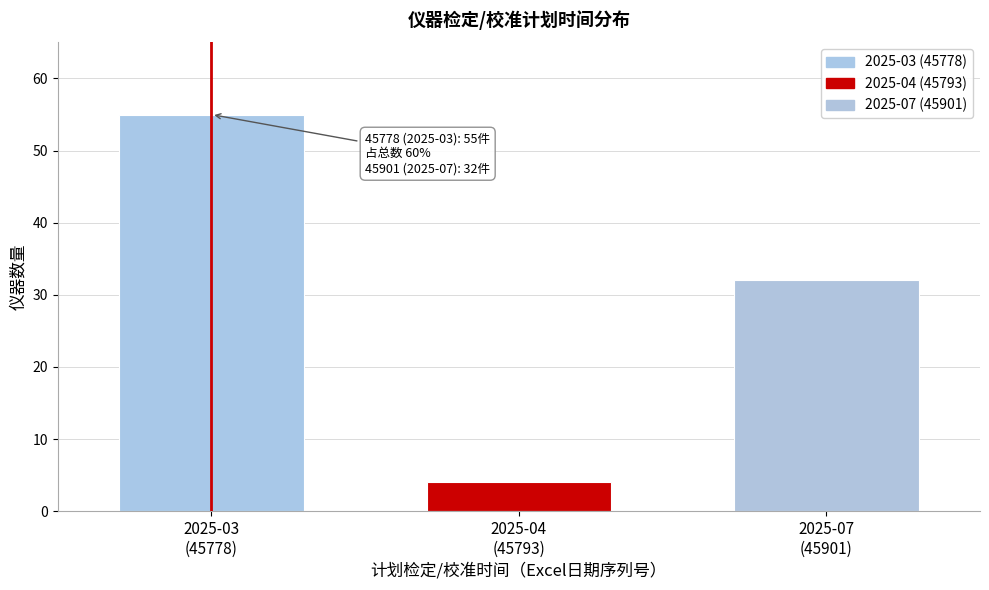

Reading left to right, list all the values displayed in this chart.

55	4	32